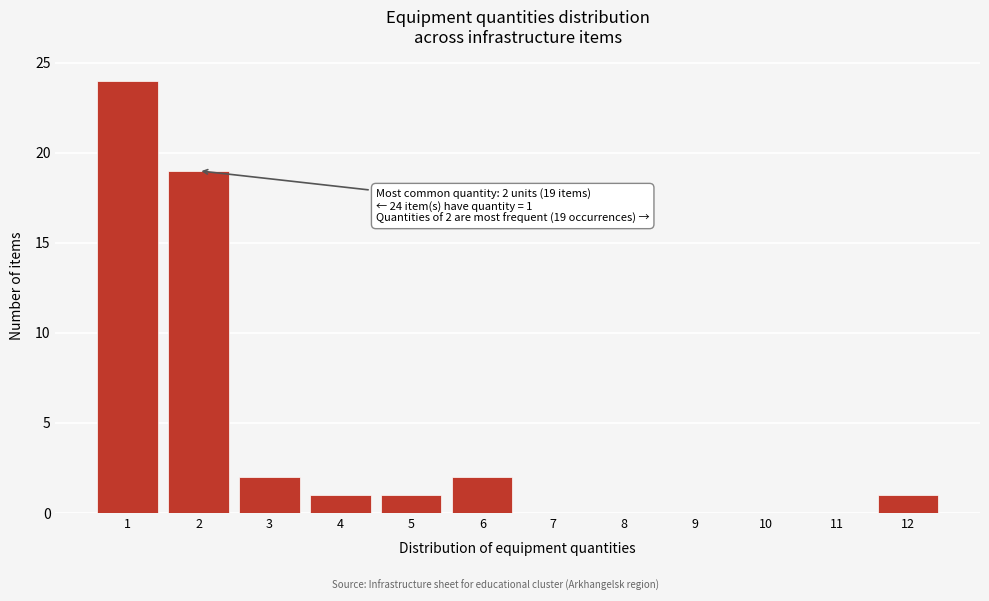

Reading right to left, transcribe all the data shown in this chart.

12=1	11=0	10=0	9=0	8=0	7=0	6=2	5=1	4=1	3=2	2=19	1=24